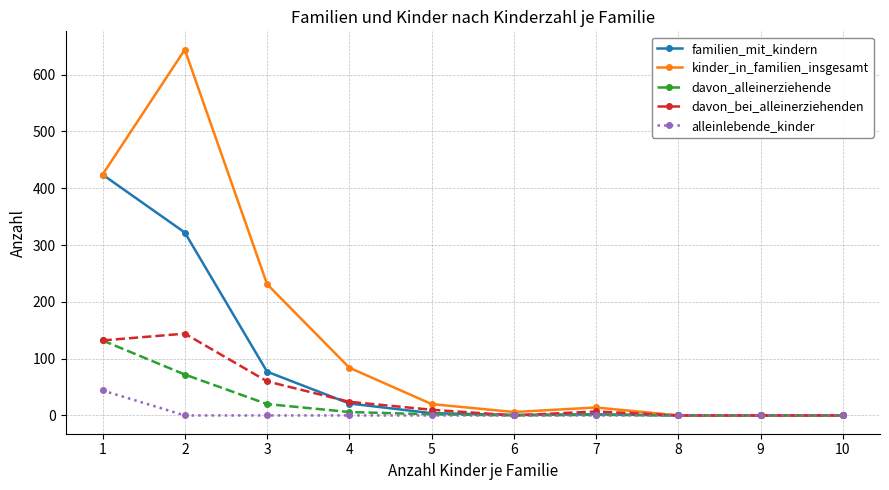

The value of alleinlebende_kinder at 10 is 0. True or false?

True